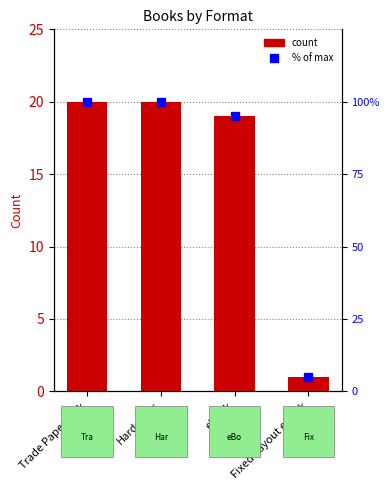

Reading left to right, what are all the values shown in this chart?

Count: Trade Paperback=20	Hardcover=20	eBook=19	Fixed Layout eBook=1
% of max: Trade Paperback=100	Hardcover=100	eBook=95	Fixed Layout eBook=5